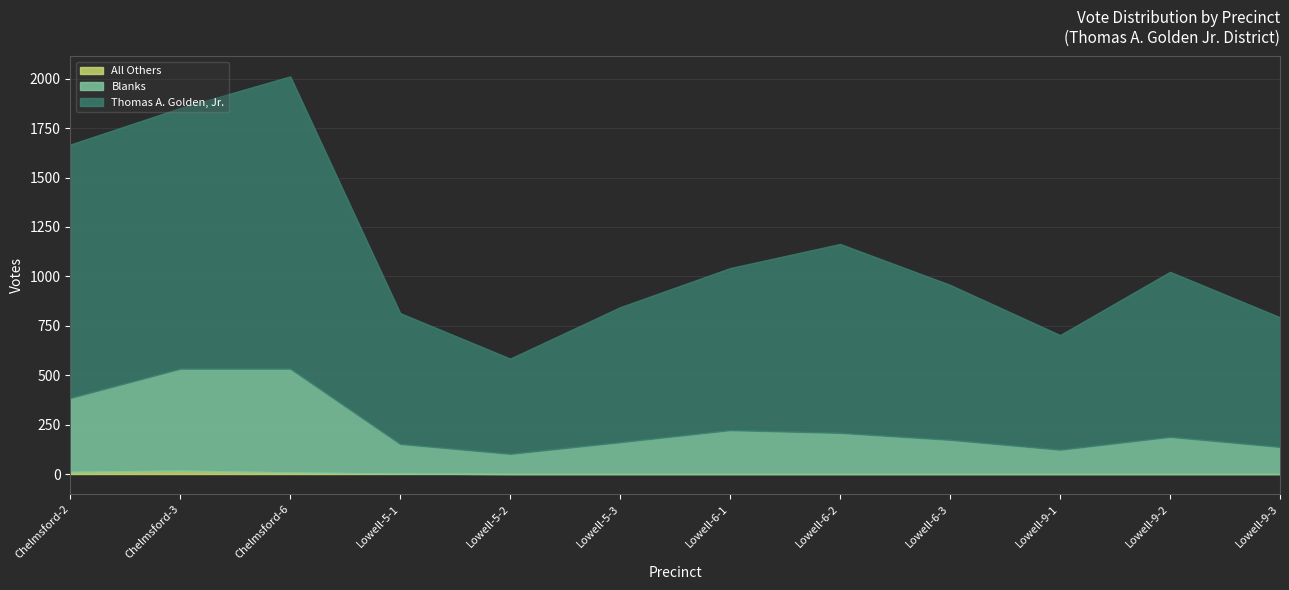

At which category is the sum across all series the highest?

Chelmsford-6